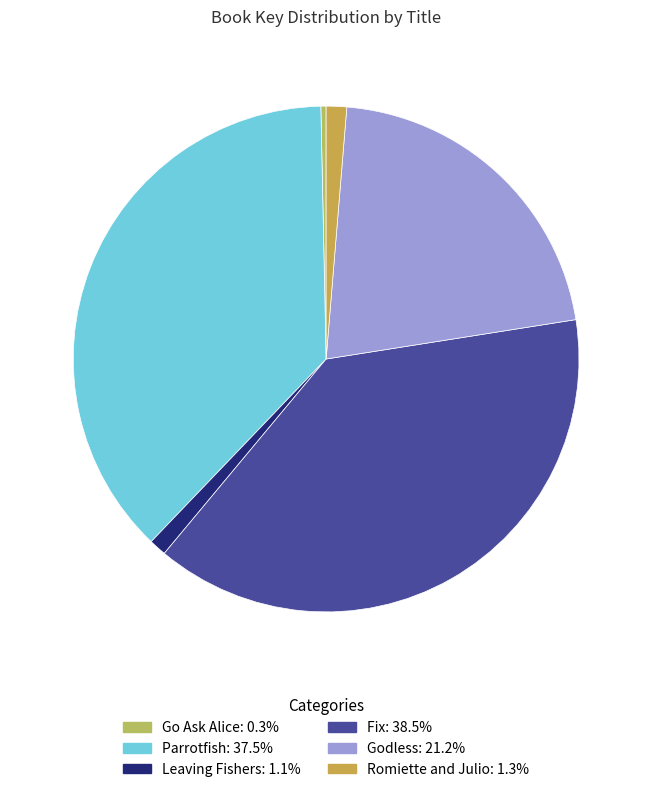

Which category has the biggest portion of the pie?

Fix